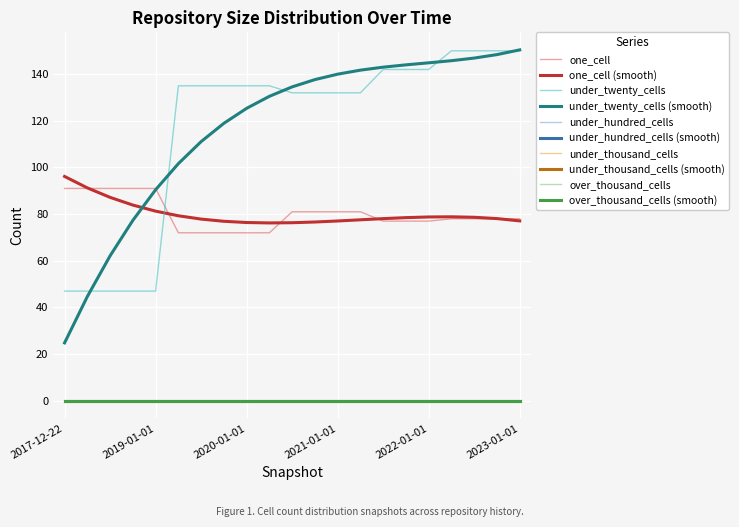

Is this an area chart (filled region under the line)?

No